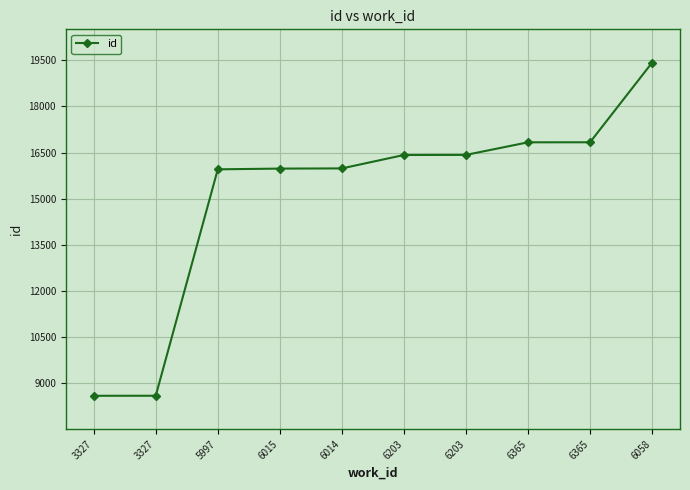

What is the sum of all values?

151046